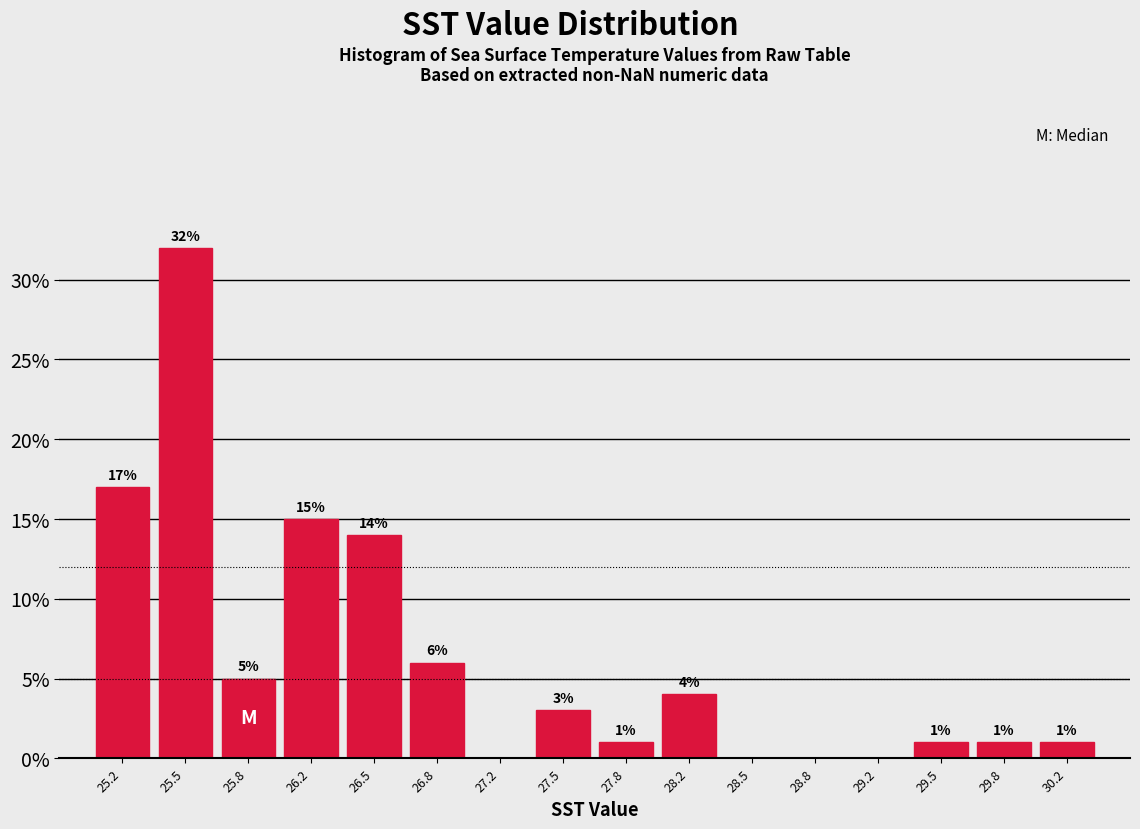

Over which range of the x-axis is the bar tallest?

25.35 to 25.70